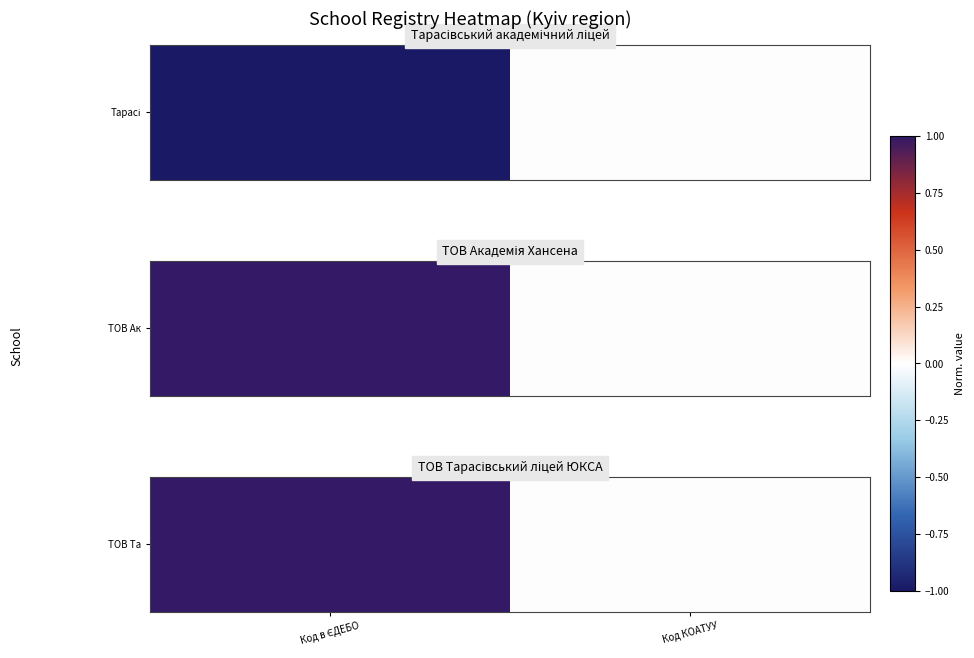

What is the sum of all values?

1